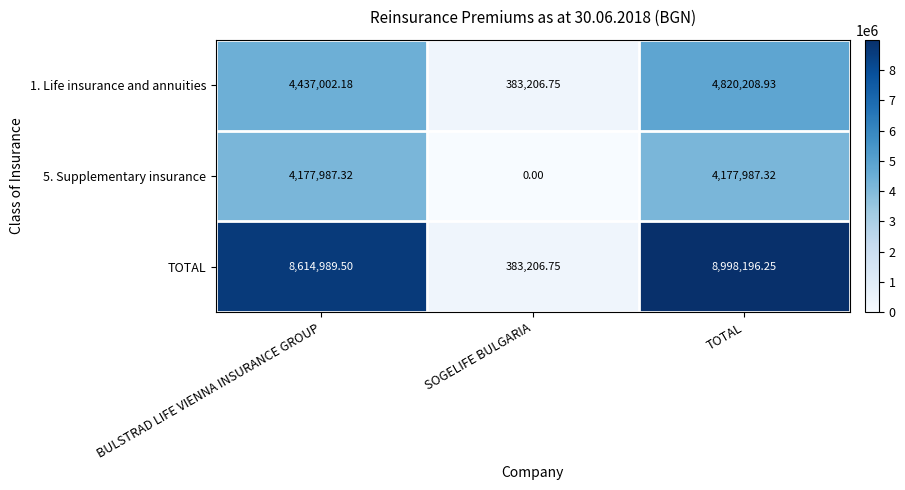

Which series has the largest range (max minus min)?

TOTAL